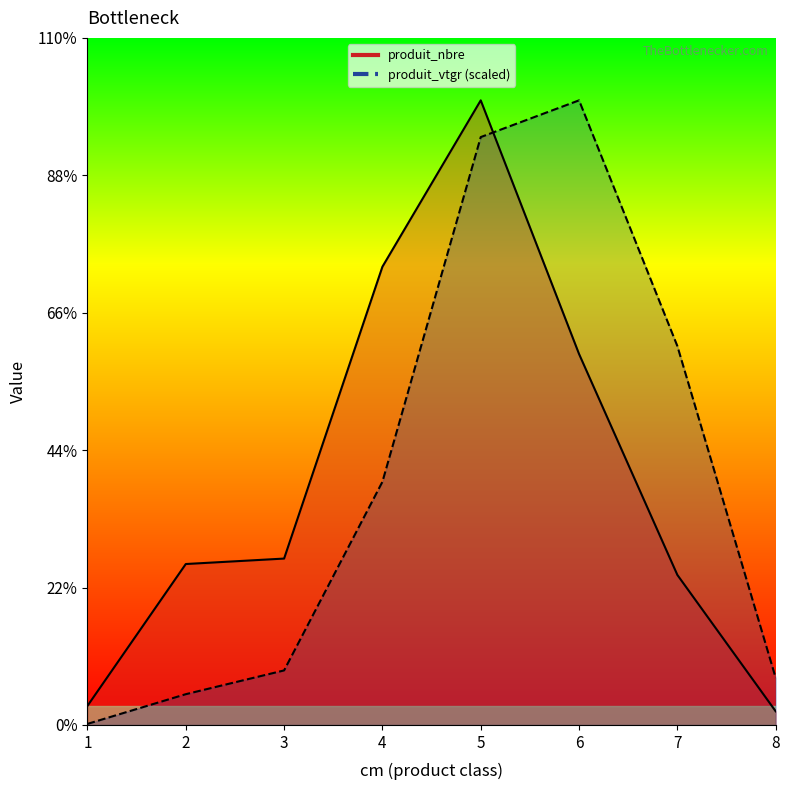

What are all the series names shown in the legend?

produit_nbre, produit_vtgr